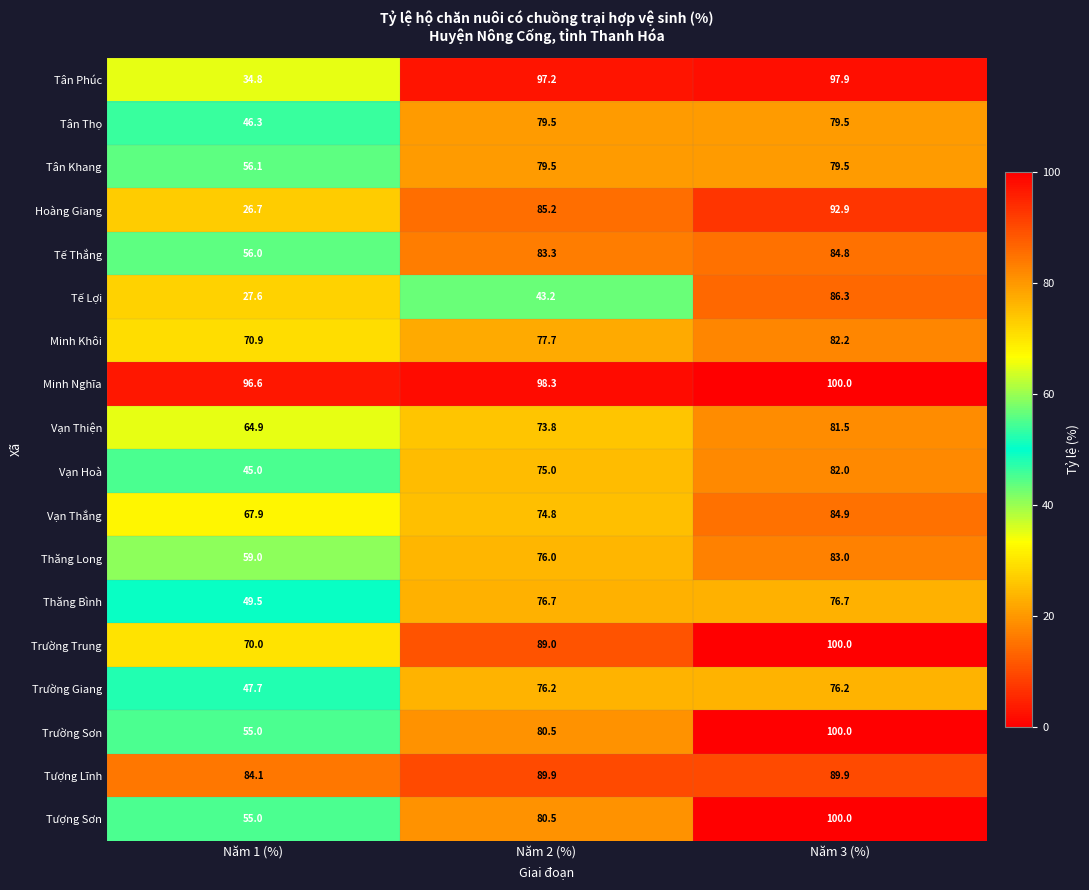

Is it true that Tế Lợi equals 14.0 at Năm 1 (%)?

False